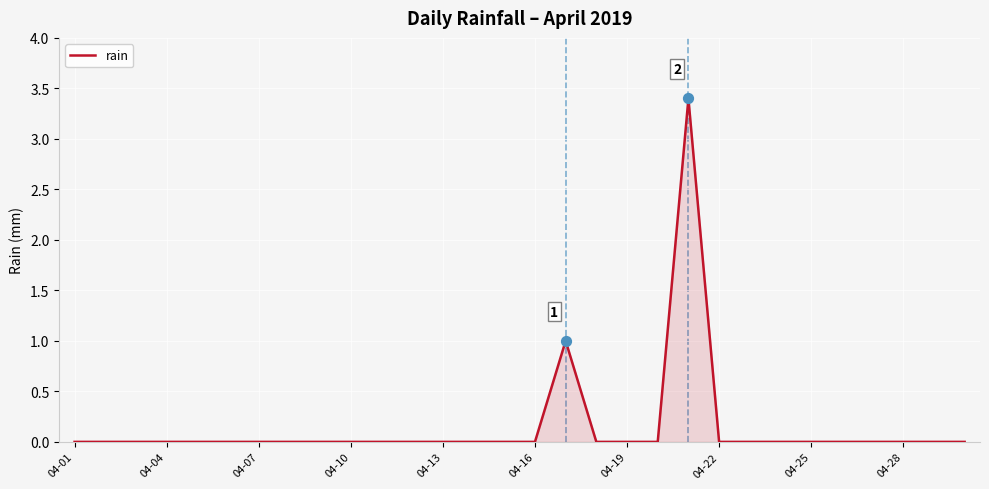

What is the maximum value shown in the chart?

3.4